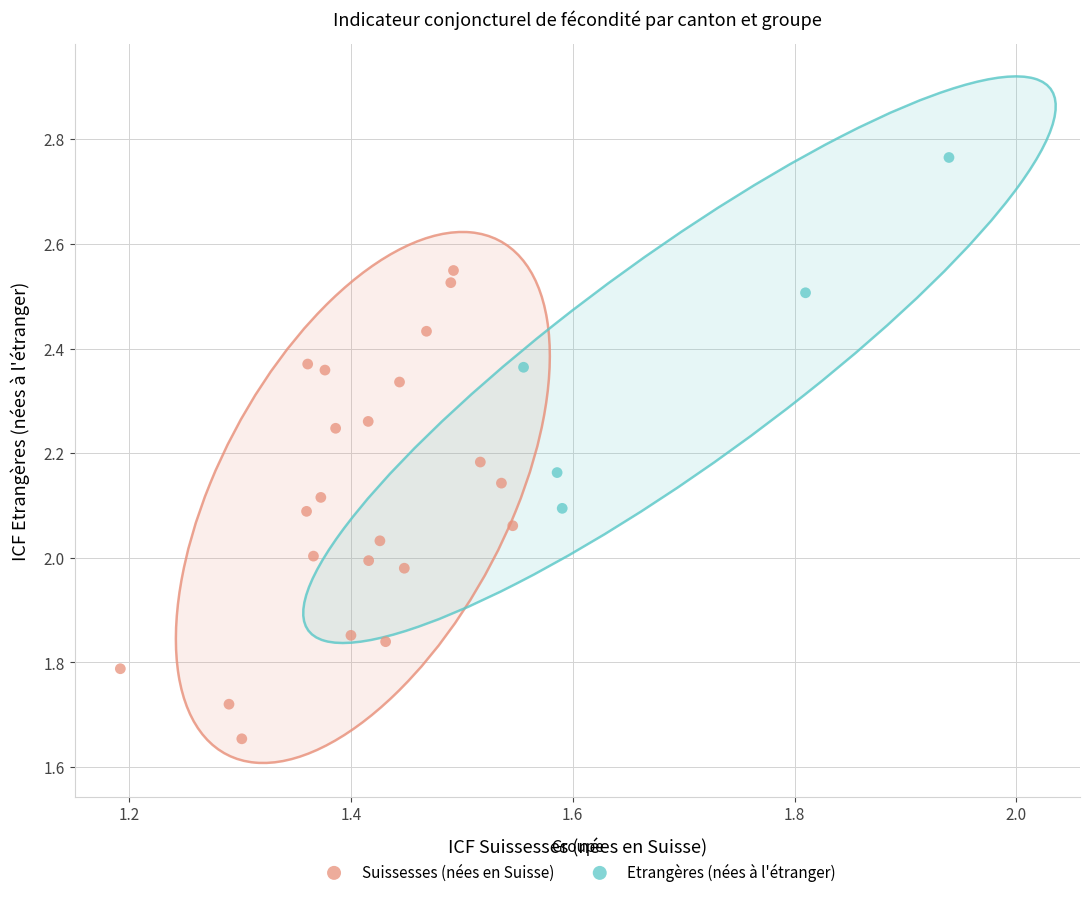

Which series has the widest spread of Y values?

Suissesses (nées en Suisse)